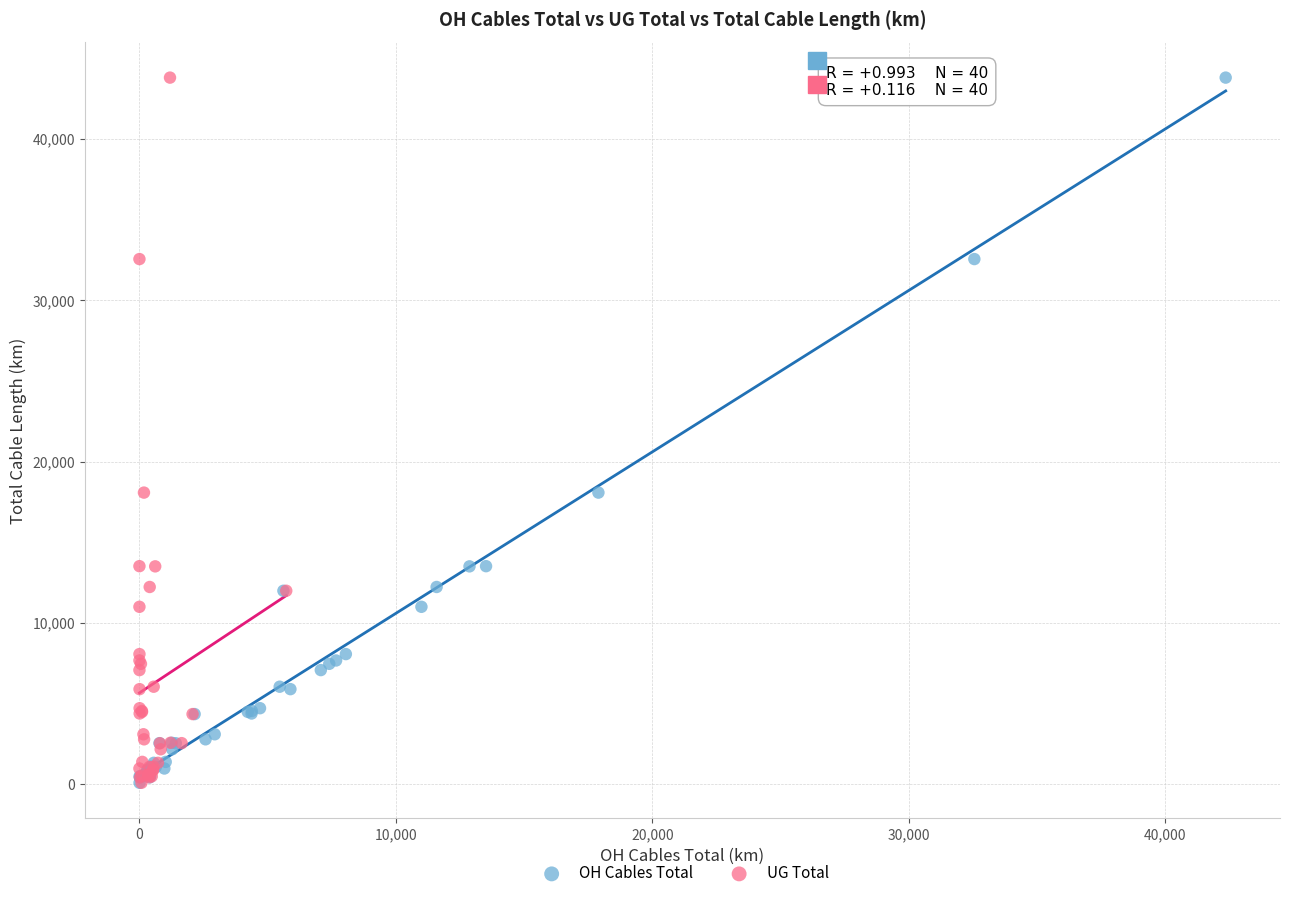

What are all the series names shown in the legend?

OH Cables Total, UG Total